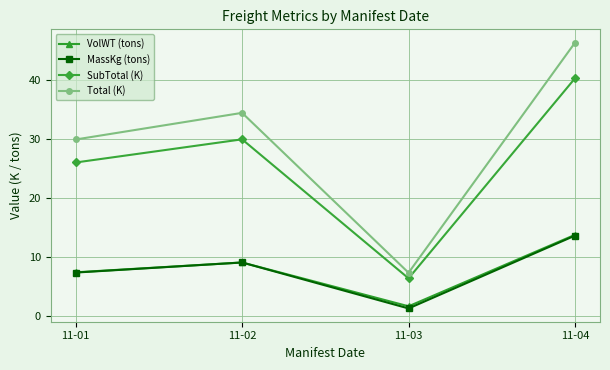

True or false: MassKg (tons) and Total (K) intersect in this chart.

False